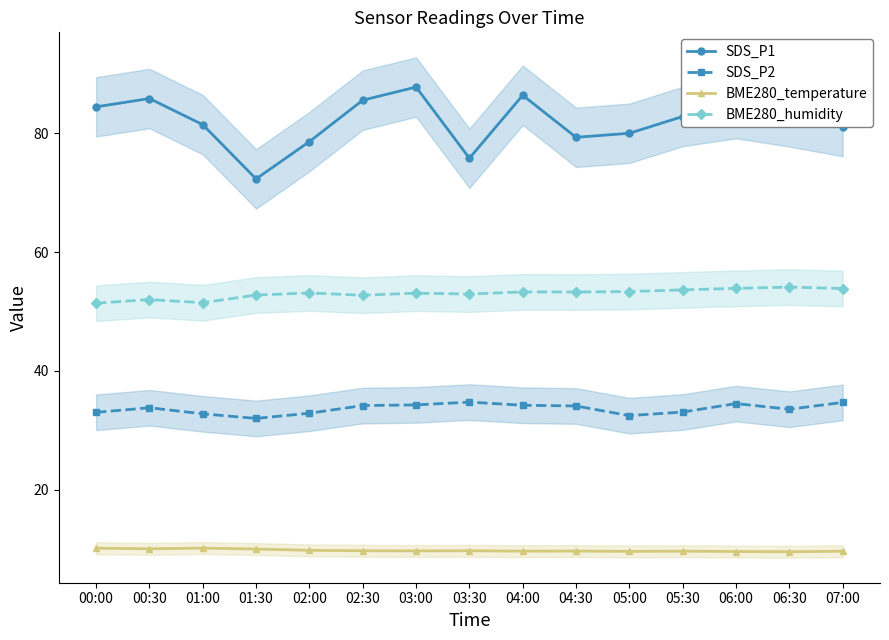

How many interior local peaks does the SDS_P2 series have?

3